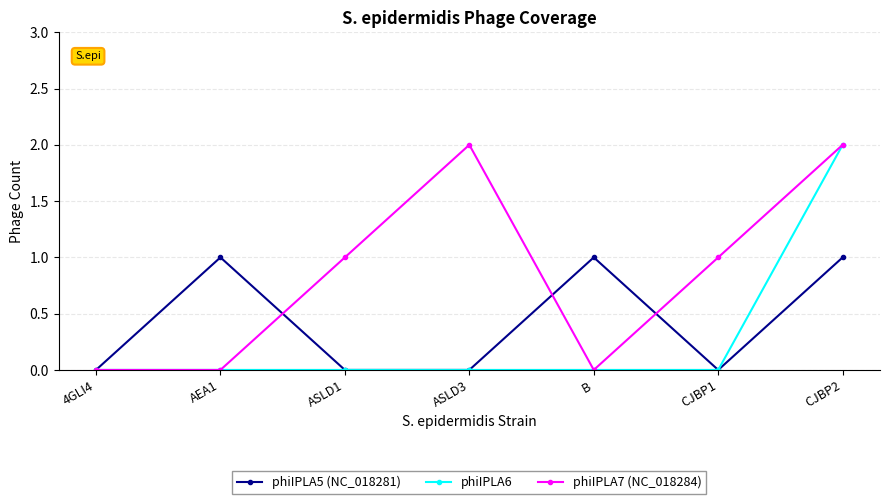

True or false: phiIPLA5 (NC_018281) has more than 2 interior local peaks.

False